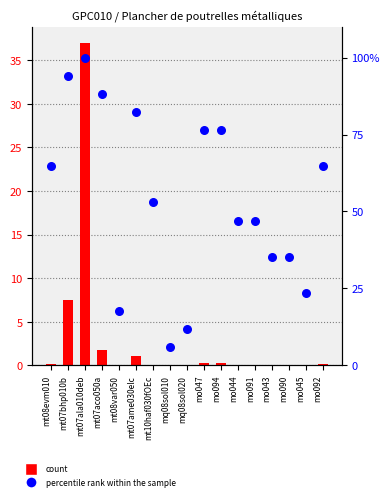

Which series contains the lowest Y value?

Quantité